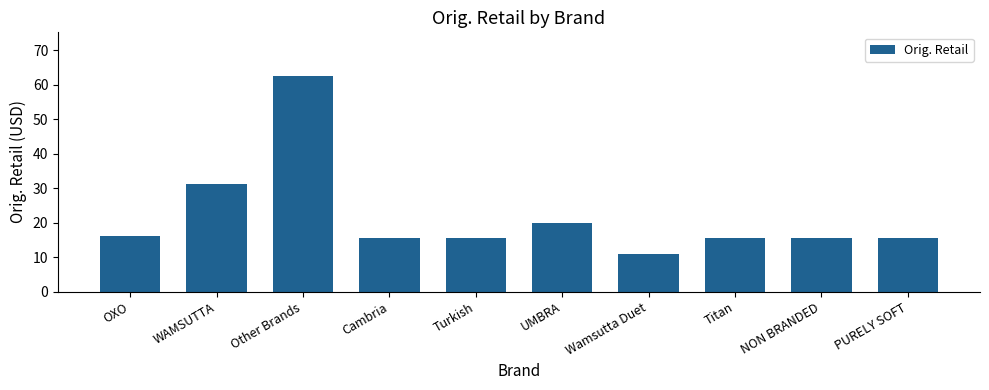

At which label is the value closest to 36?

WAMSUTTA